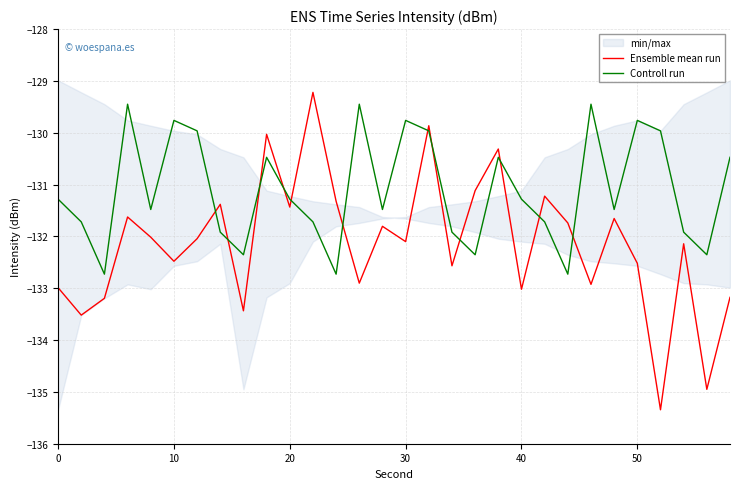

What is the minimum value for Controll run?

-132.7